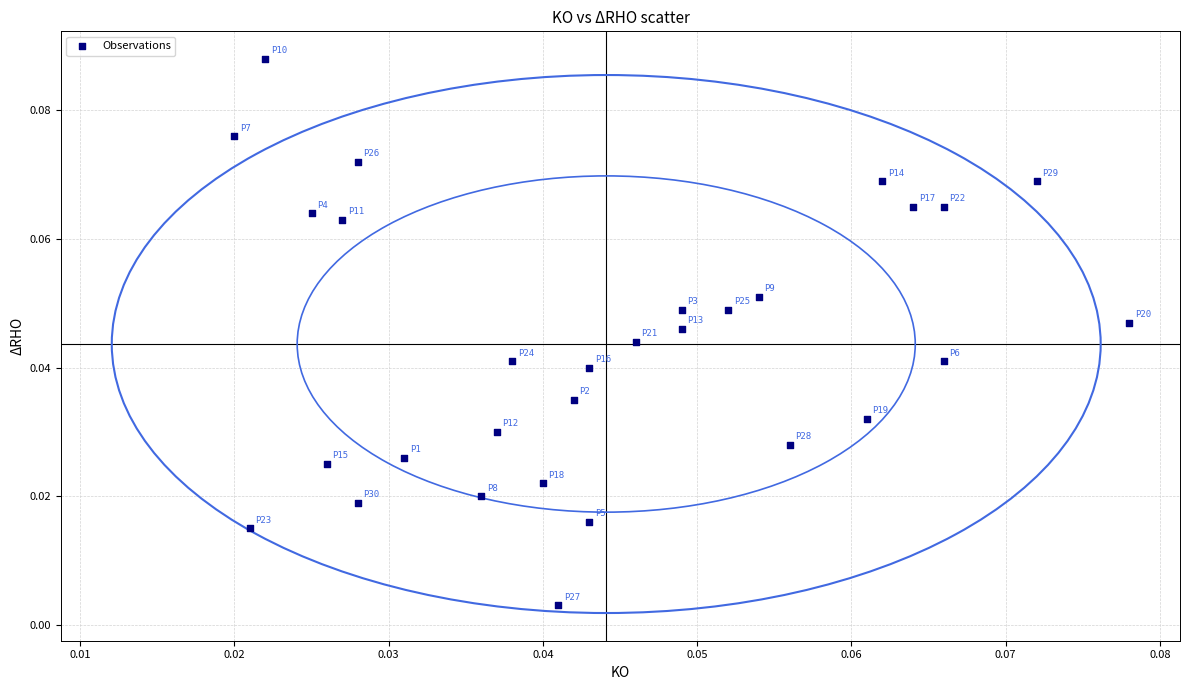

How many data points are displayed?

30